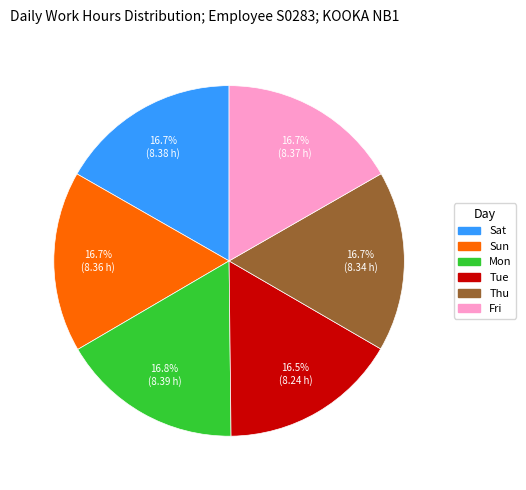

Is there a majority slice in this chart?

No